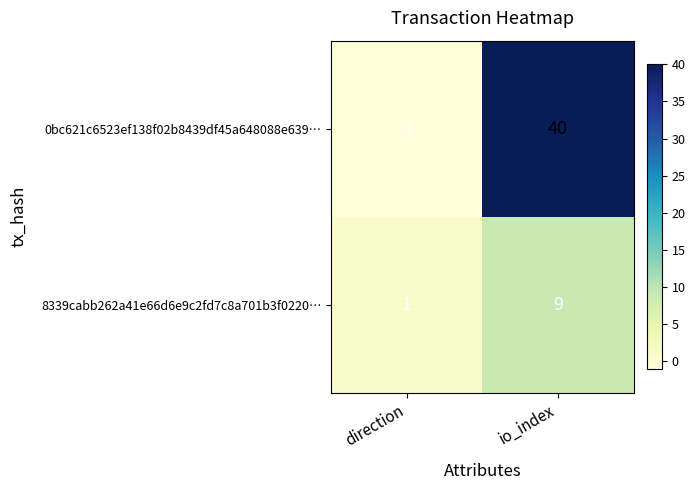

What is the total value across all series at io_index?

49